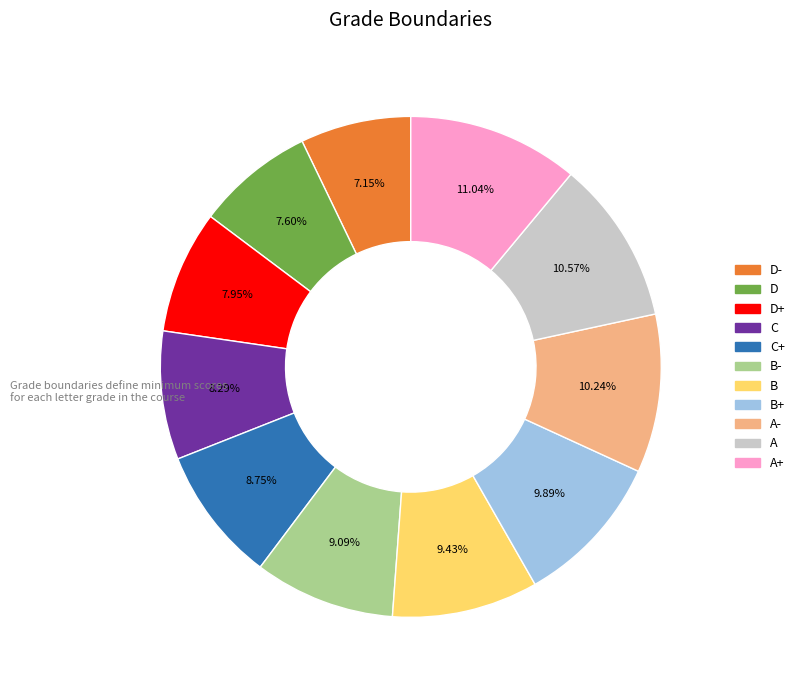

Is there a majority slice in this chart?

No